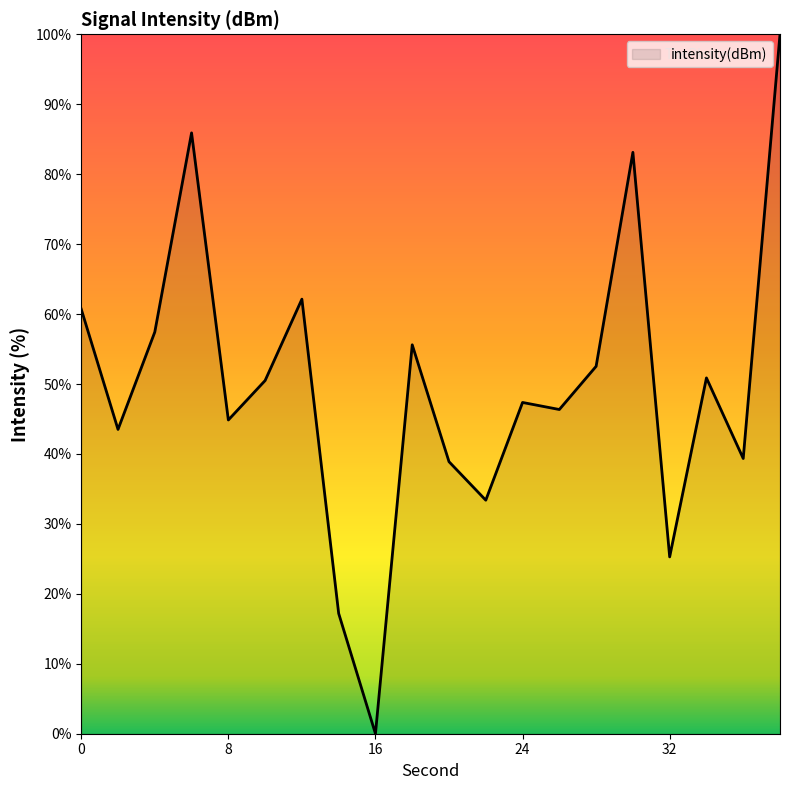

What is the difference between the maximum and minimum values?

100.0